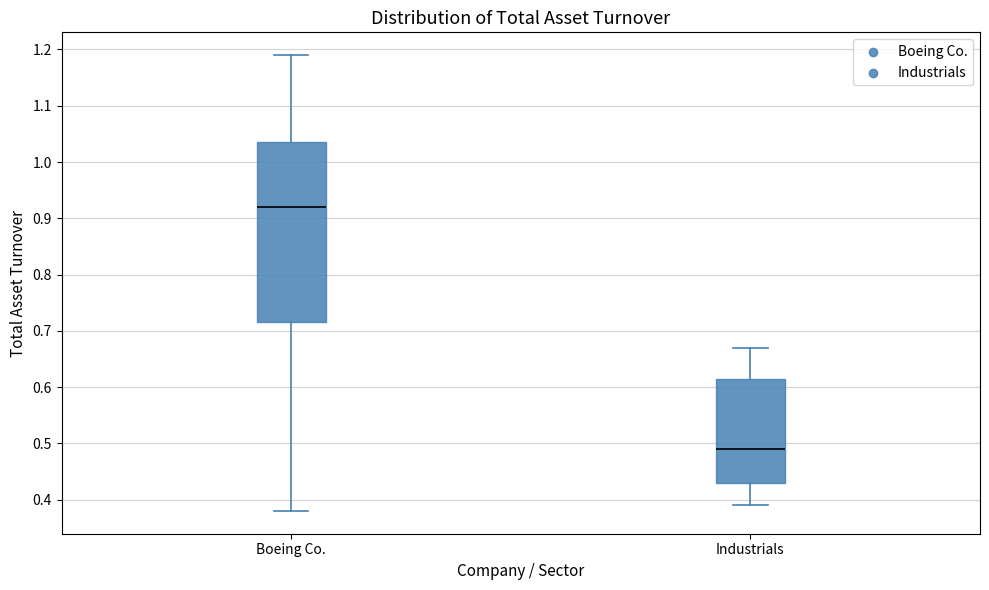

Which box's median line is the highest?

Boeing Co.